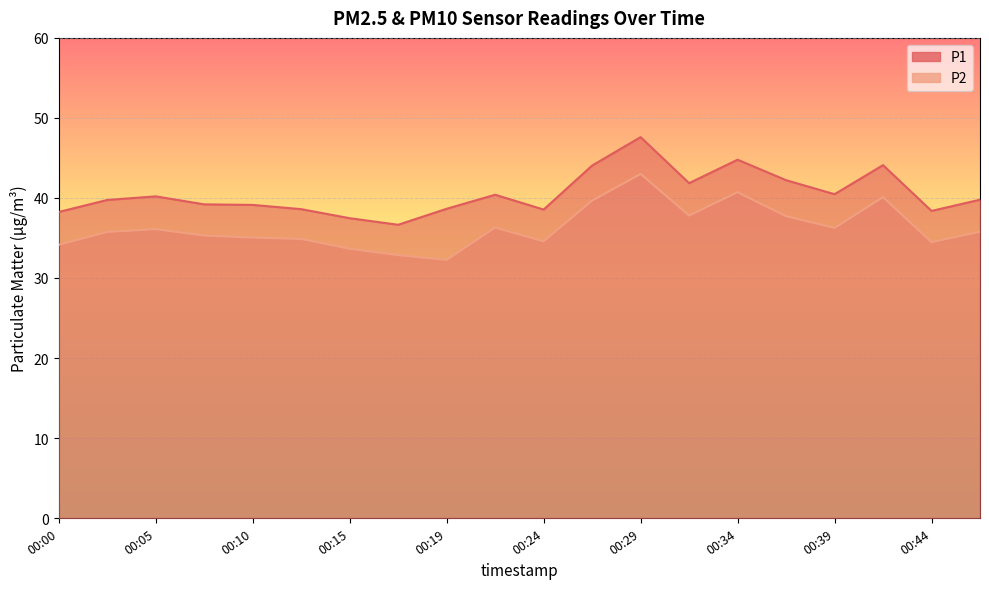

At which category is the sum across all series the highest?

00:29